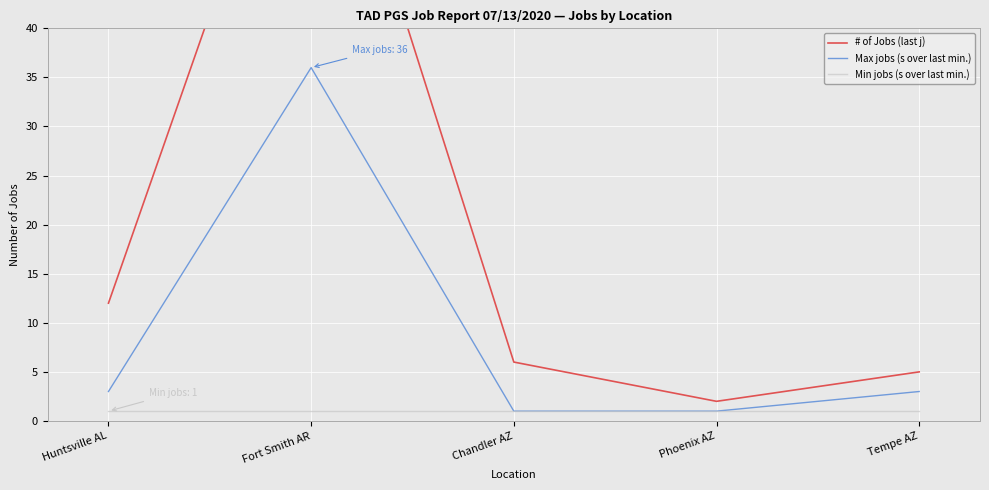

The # of Jobs (last j) series shows 71 at Fort Smith AR. True or false?

True